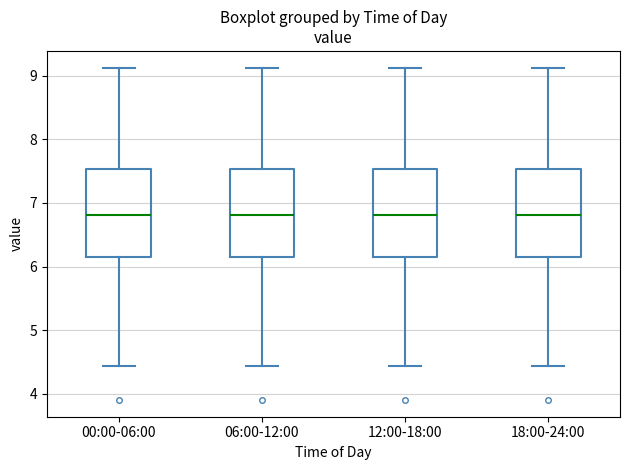

Where is the lower edge of the box for 18:00-24:00 on the y-axis? The values are not printed on the chart, so give them approximately, as read against the axis.

6.2